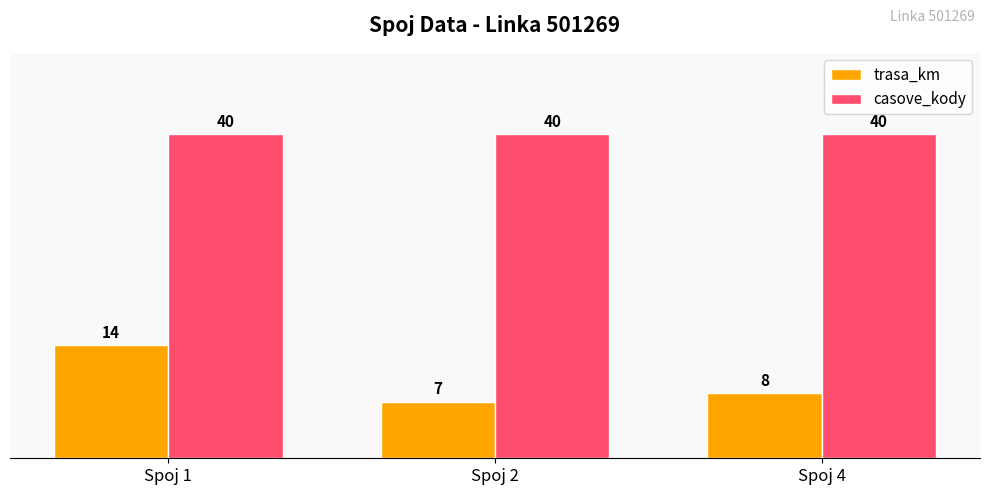

Between Spoj 1 and Spoj 2, which series saw the biggest shift?

trasa_km